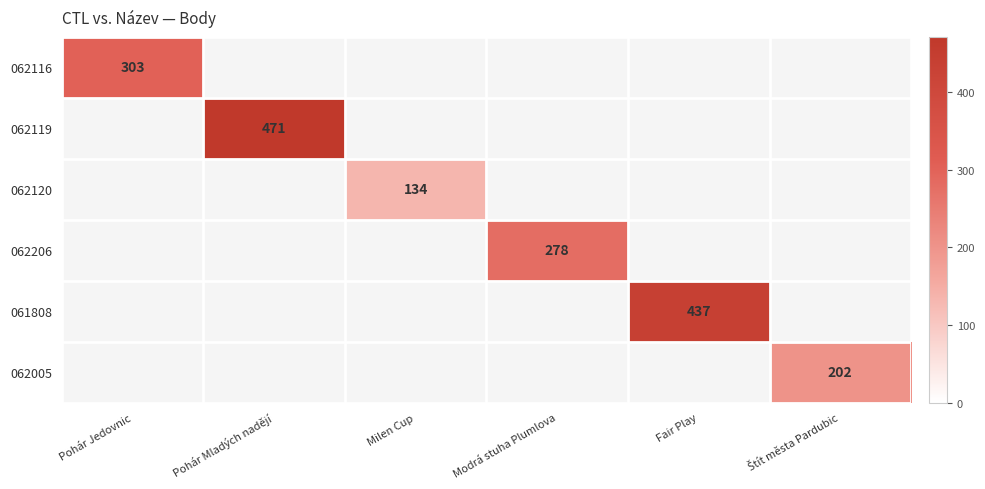

True or false: 061808 has a value of 127 at Fair Play.

False